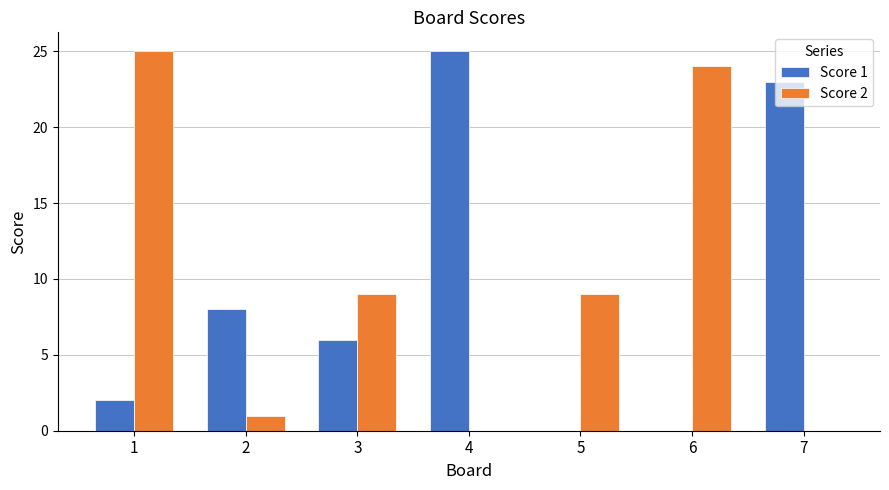

Is the value of Score 1 at 3 greater than the value of Score 2 at 2?

Yes